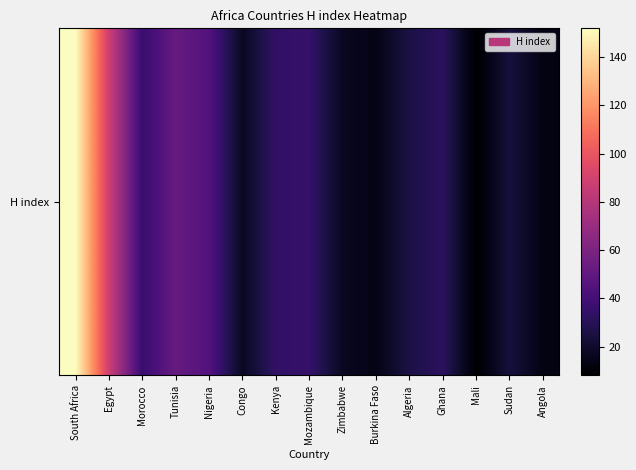

Which has a higher value, Kenya or South Africa?

South Africa